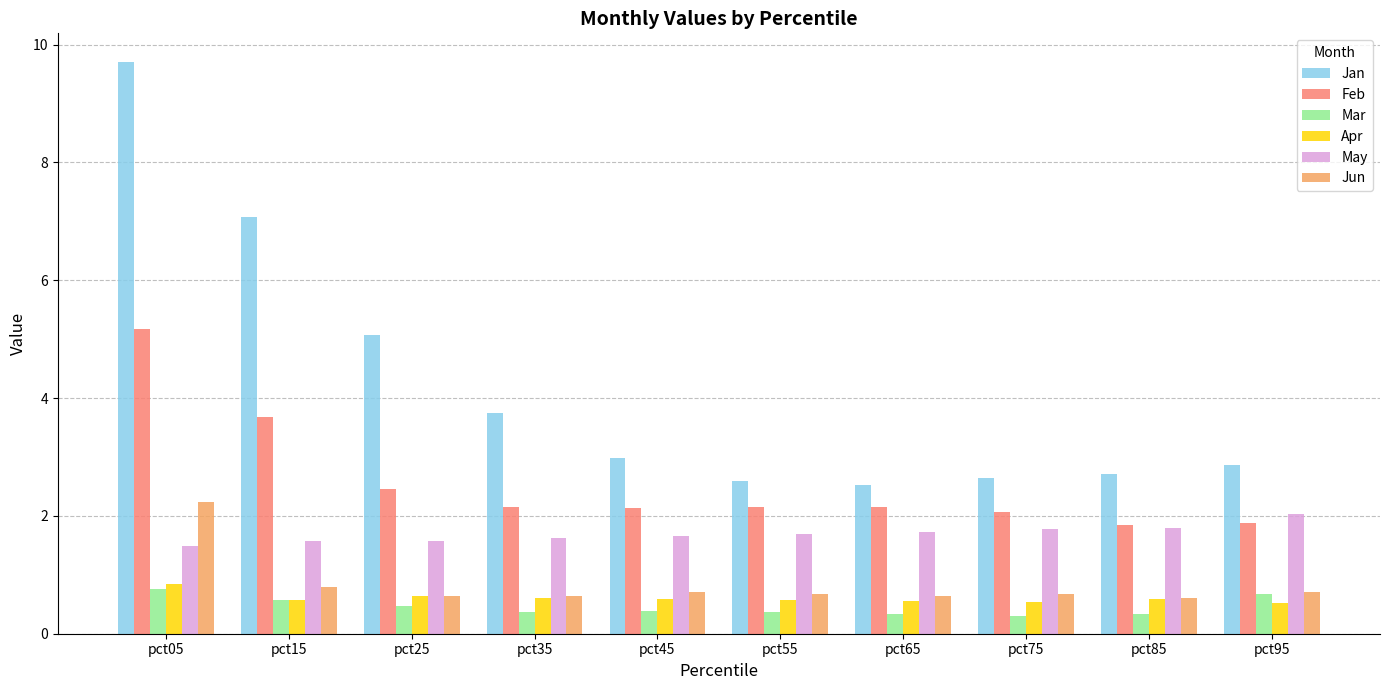

Which series has the widest spread of values?

Jan